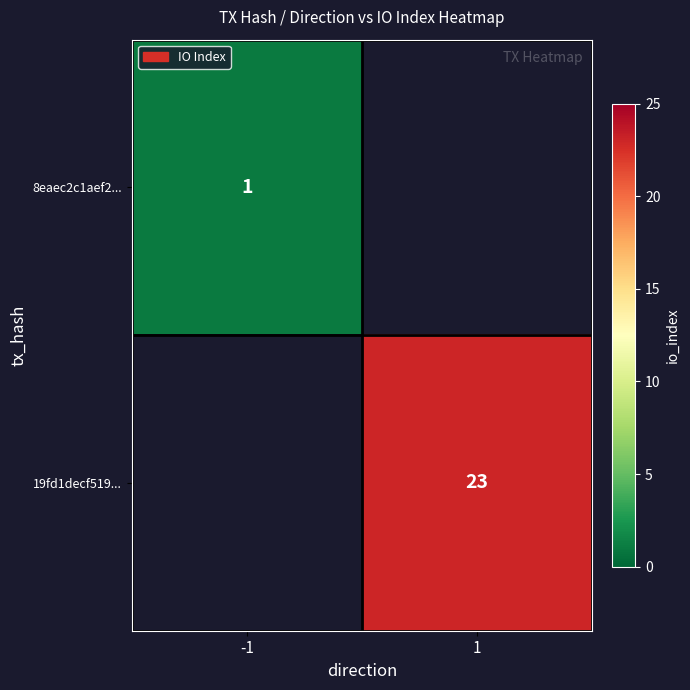

The 19fd1decf519... series shows 40 at 1. True or false?

False